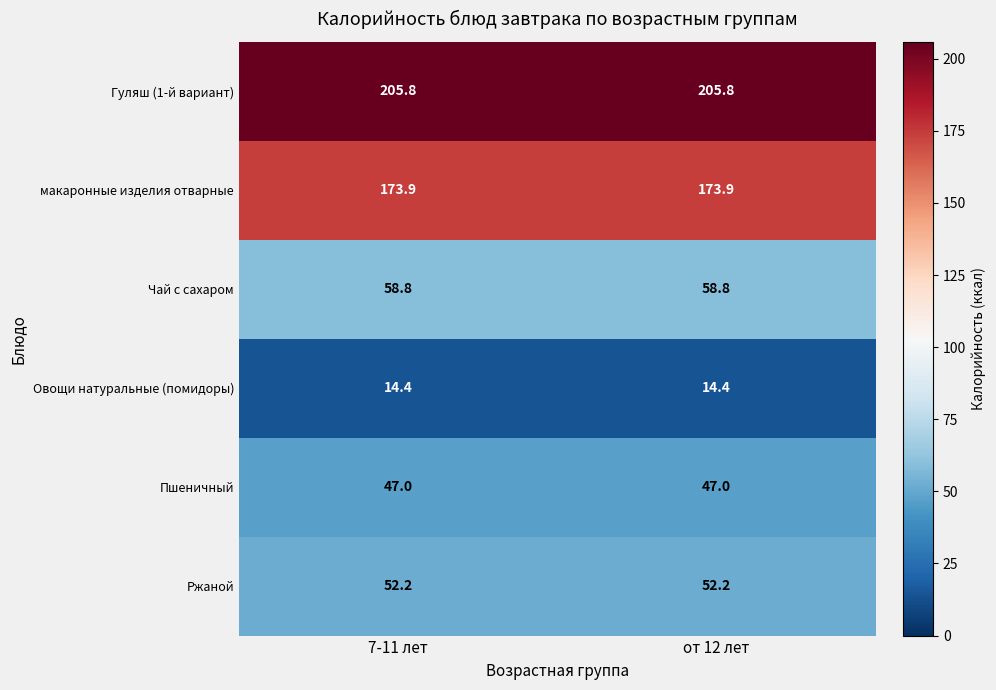

What is the total value across all series at от 12 лет?

552.1